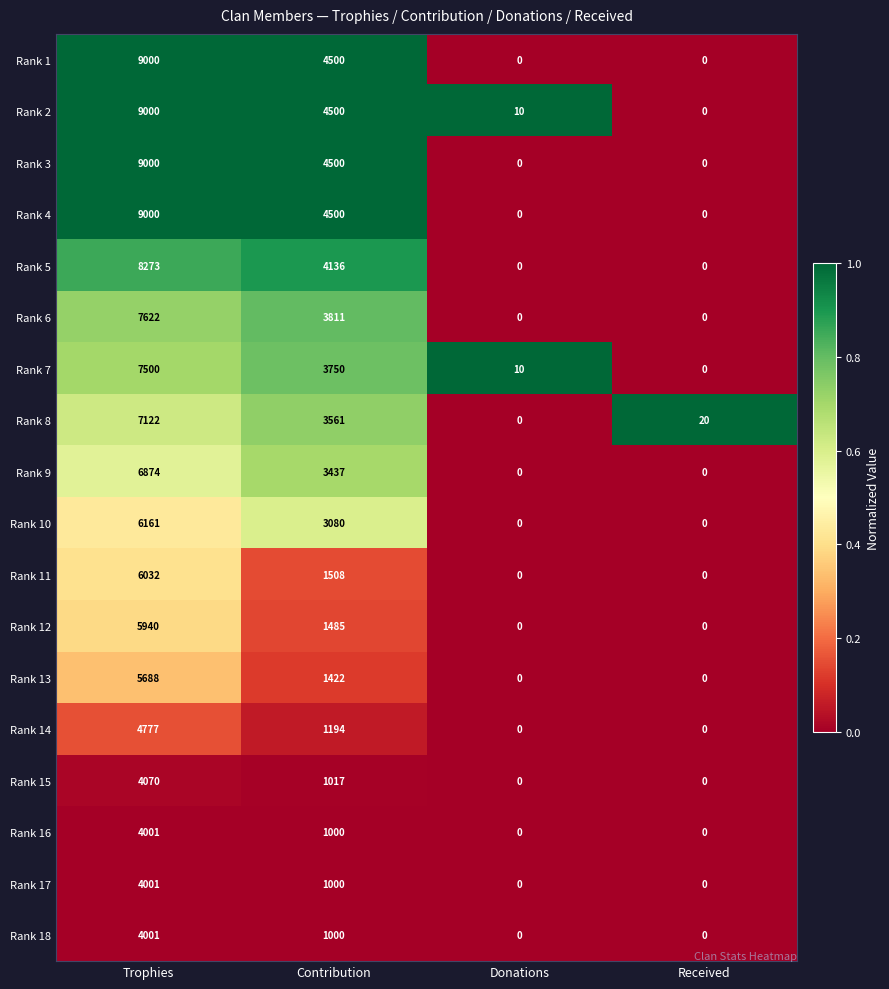

Which category has the highest value across all series?

Trophies